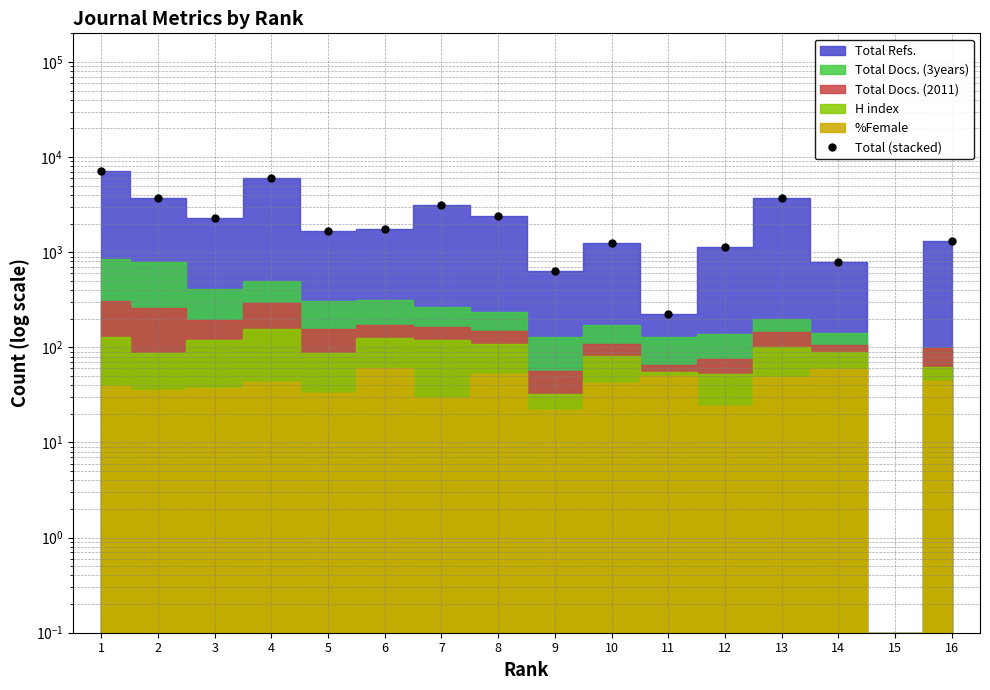

Rank the categories by value from lowest to highest.

15, 11, 9, 14, 12, 10, 16, 5, 6, 3, 8, 7, 2, 13, 4, 1